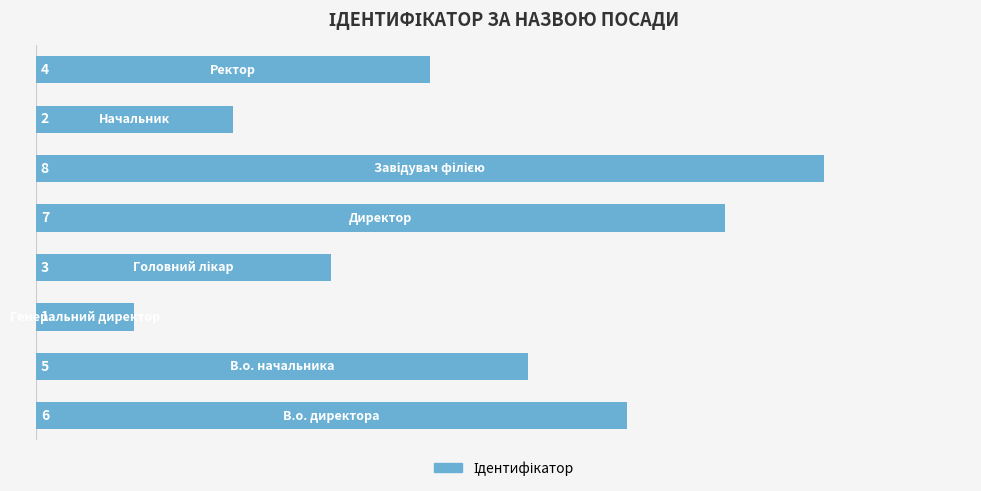

What is the sum of all values?

36